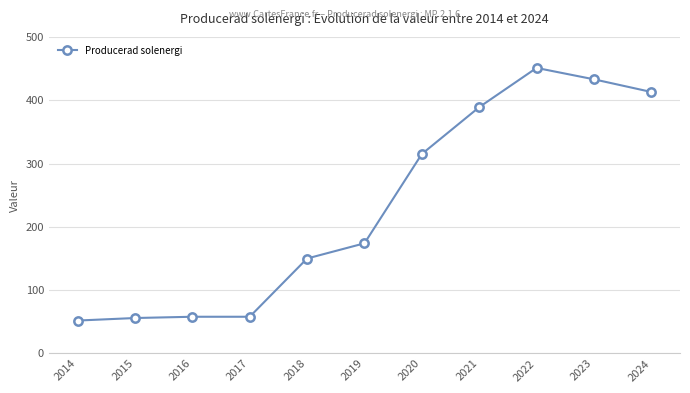

Which has a higher value, 2023 or 2019?

2023